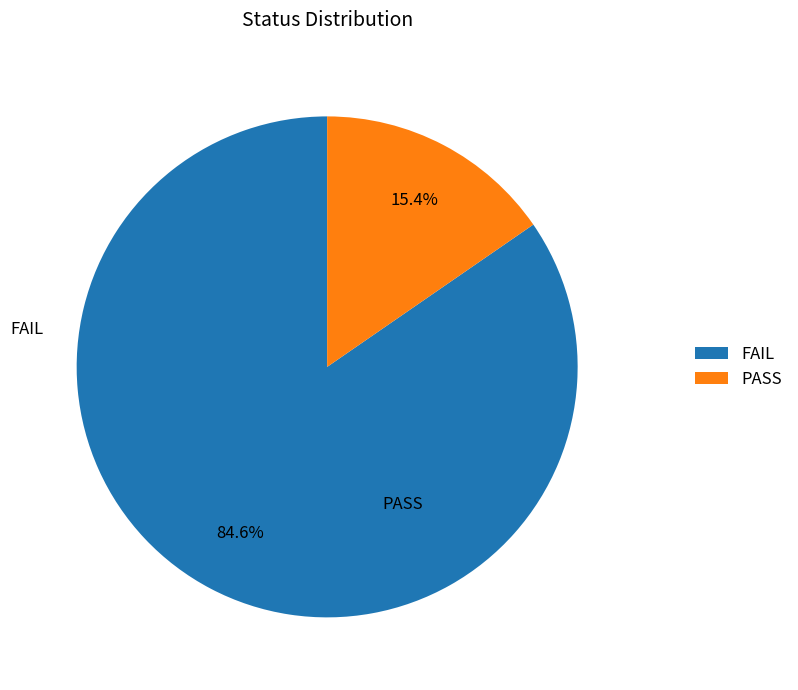

Between FAIL and PASS, which is larger?

FAIL